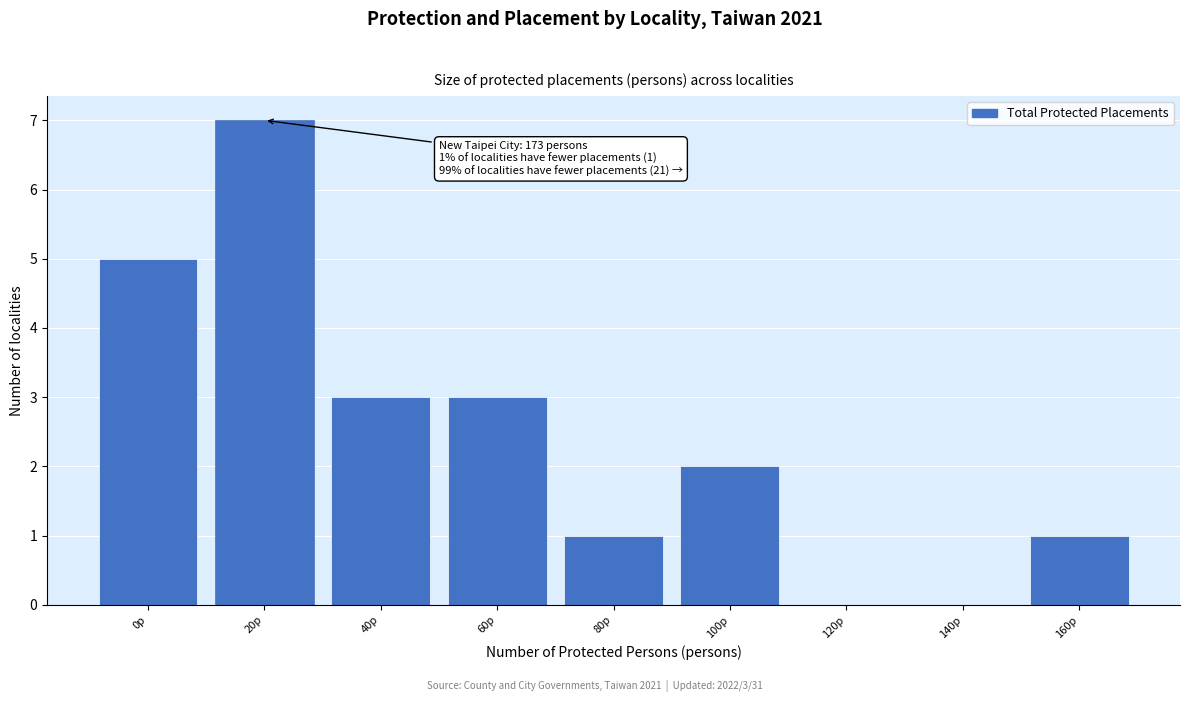

Reading right to left, list all the values displayed in this chart.

160p=1	140p=0	120p=0	100p=2	80p=1	60p=3	40p=3	20p=7	0p=5